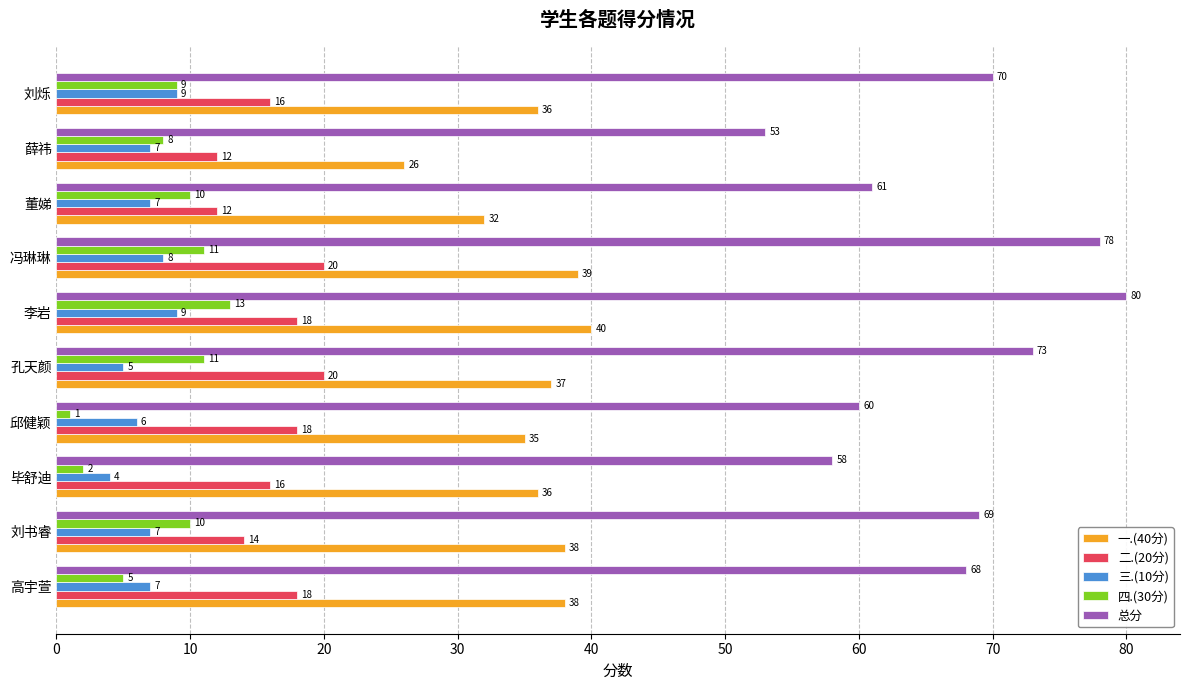

Which series has the widest spread of values?

总分